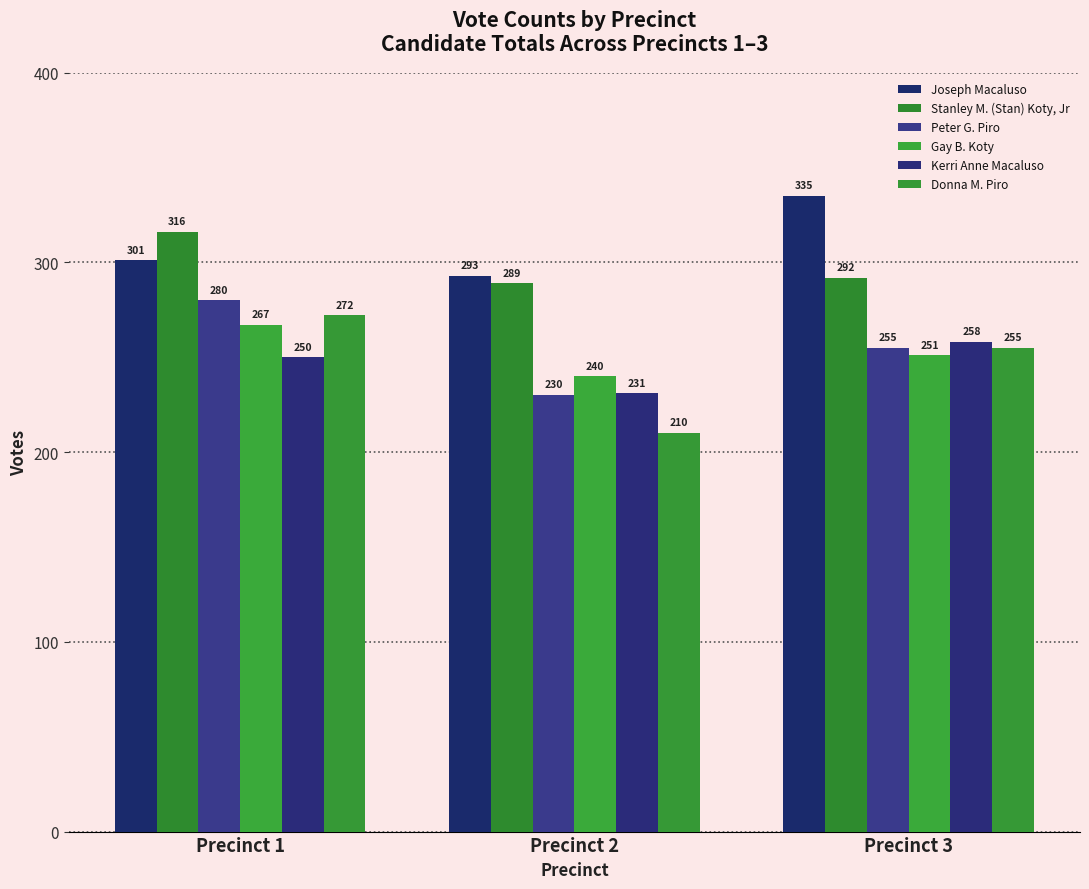

What is the value of the Kerri Anne Macaluso bar at the 3rd from the left?

258